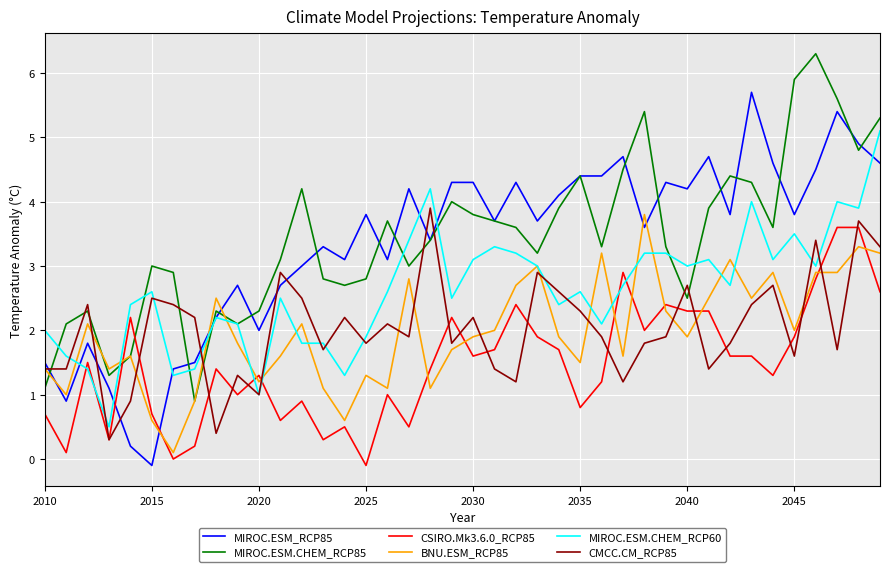

What is the highest value of the BNU.ESM_RCP85 series?

3.8